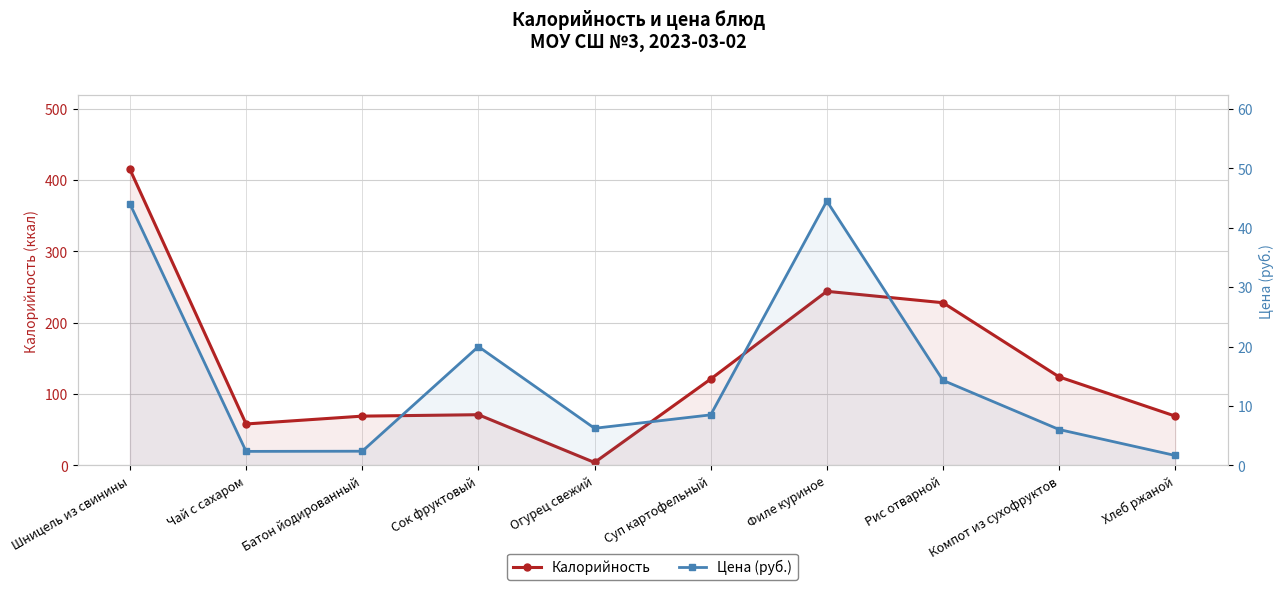

What is the difference between the Цена (руб.) values at Рис отварной and Хлеб ржаной?

12.7